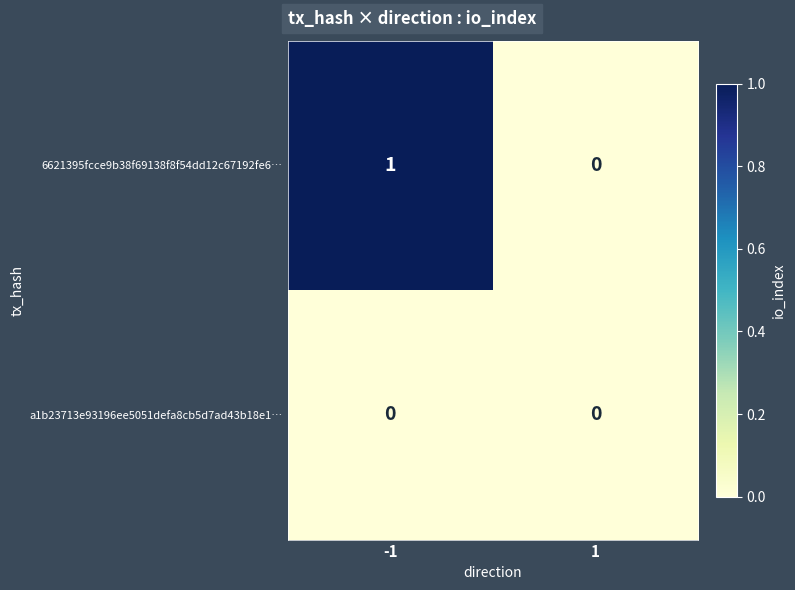

Which series has the widest spread of values?

6621395fcce9b38f69138f8f54dd12c67192fe6…